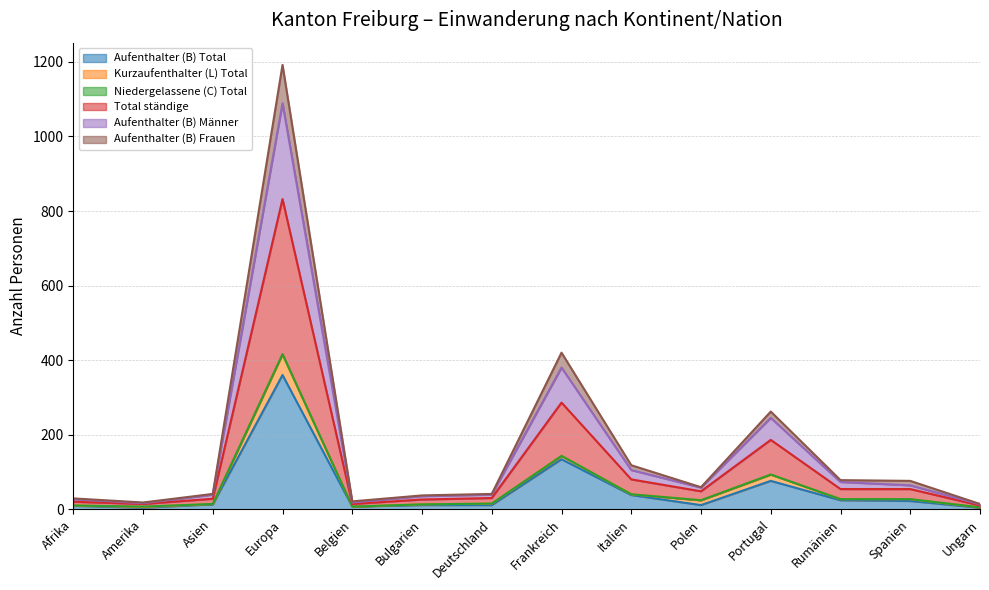

True or false: Total ständige and Aufenthalter (B) Total intersect in this chart.

False